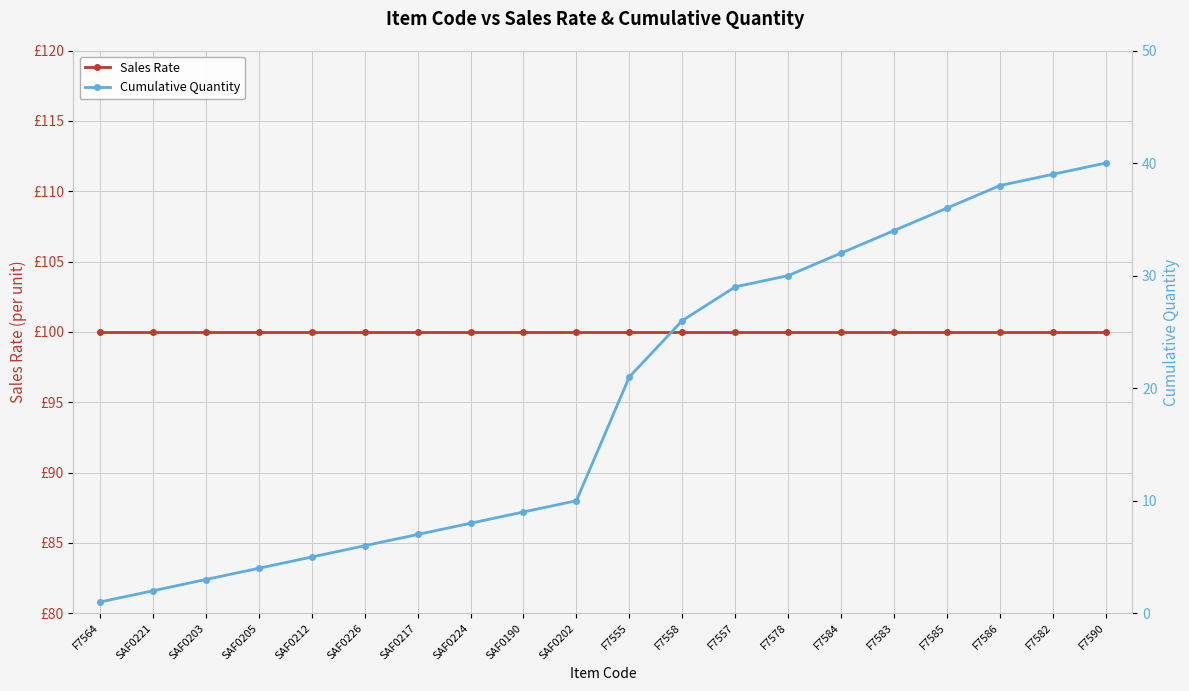

List the series in order of their overall mean, highest first.

Sales Rate, Cumulative Quantity